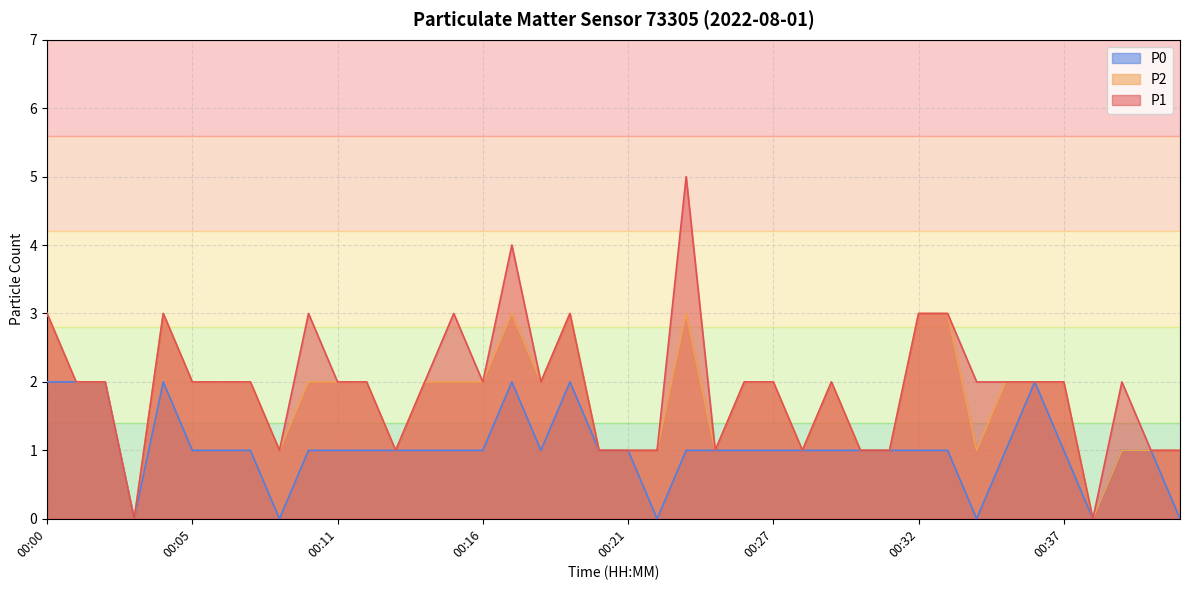

How many lines are shown in the chart?

3